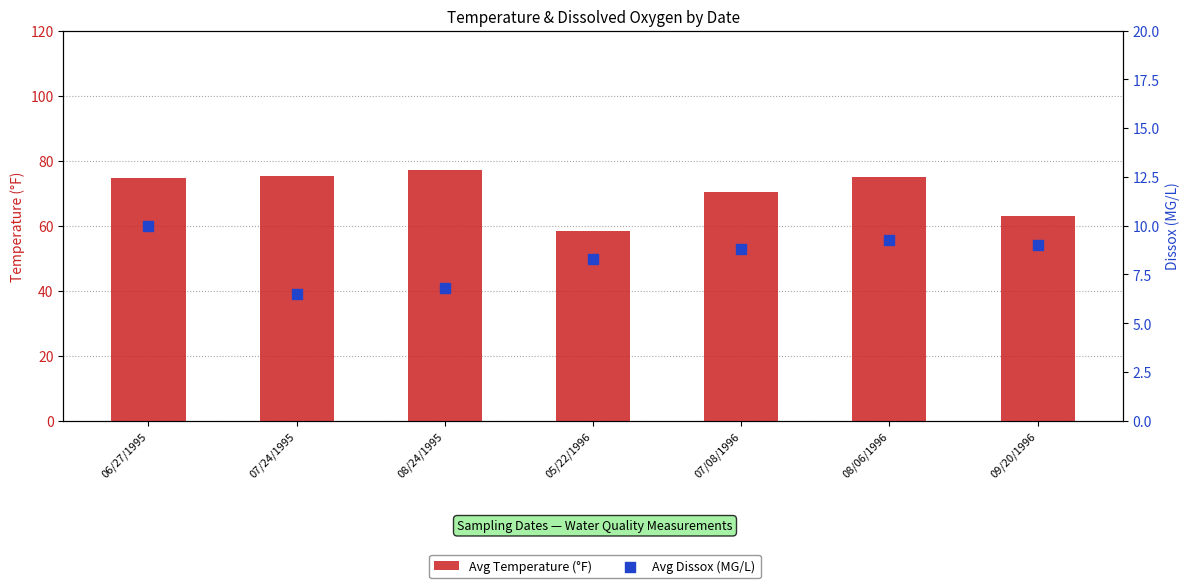

What is the total value across all series at 07/08/1996?

79.3